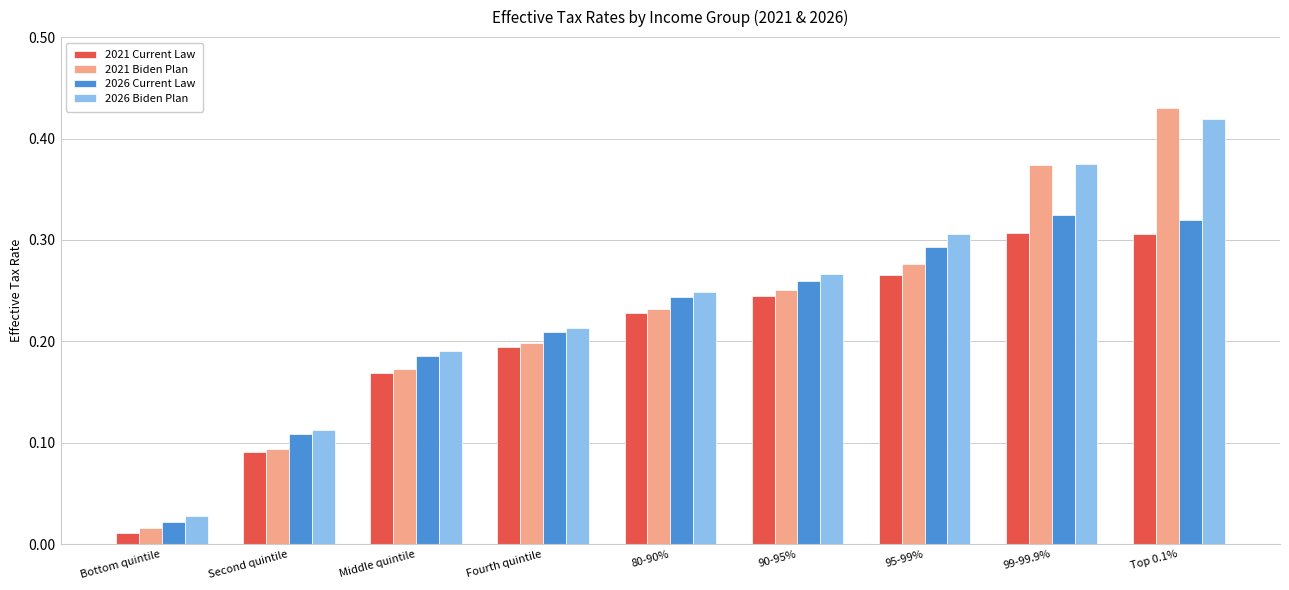

What is the total value across all series at Top 0.1%?

1.5